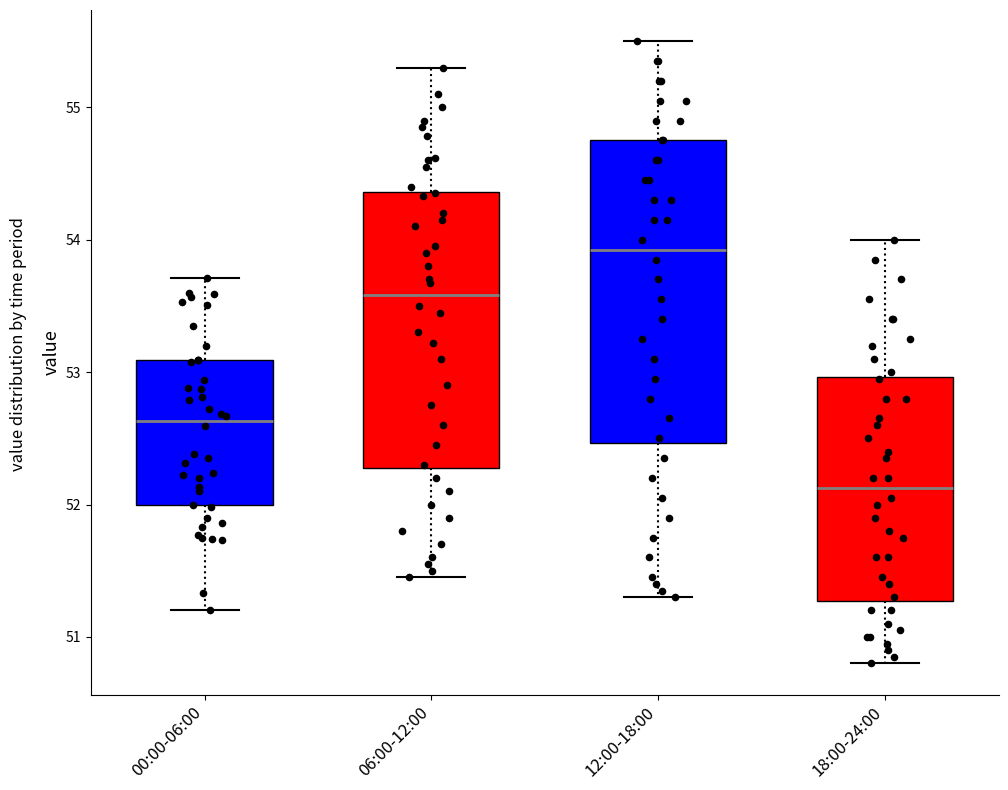

Reading left to right, transcribe this box plot: for each box, give where its median line is, the range the box spans, and where its two whiskers end, as read against the y-axis. The values are not printed on the chart, so give them approximately, as read against the axis.

00:00-06:00: median 52.6, box 52.0 to 53.1, whiskers 51.2 to 53.7
06:00-12:00: median 53.6, box 52.3 to 54.4, whiskers 51.5 to 55.3
12:00-18:00: median 53.9, box 52.5 to 54.8, whiskers 51.3 to 55.5
18:00-24:00: median 52.1, box 51.3 to 53.0, whiskers 50.8 to 54.0